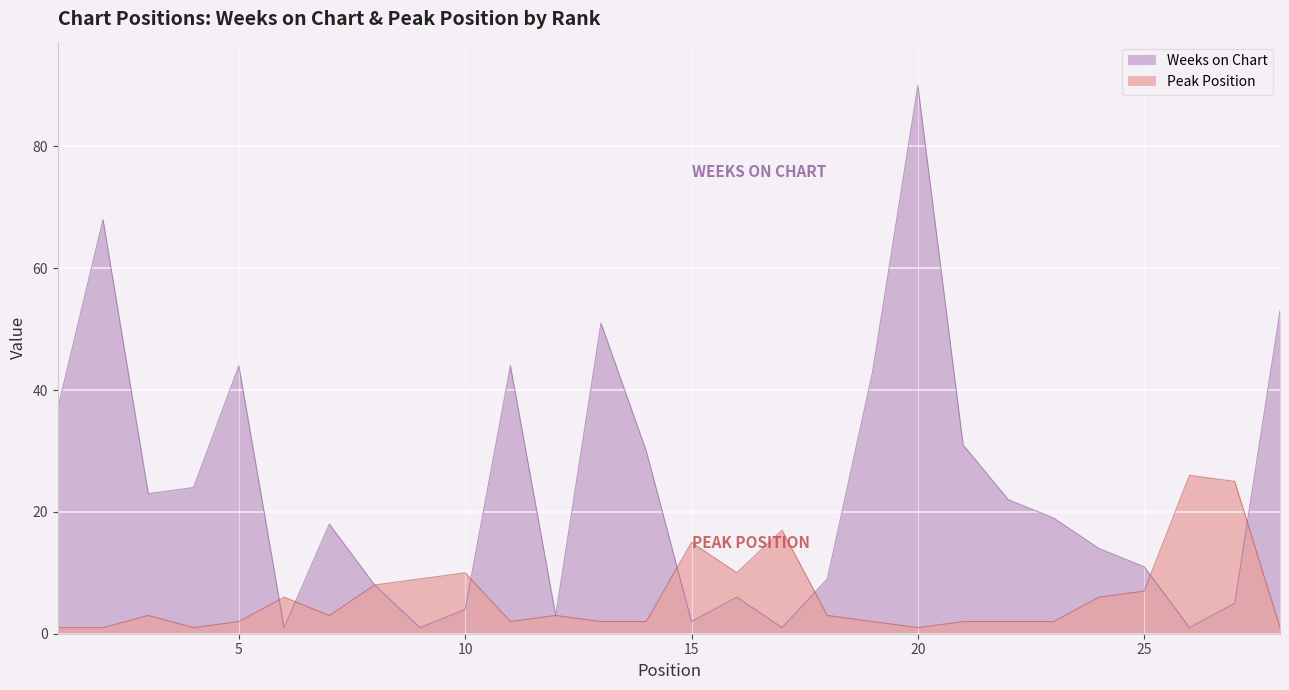

What is the approximate value of Weeks on Chart at 24, to the nearest 5?

15